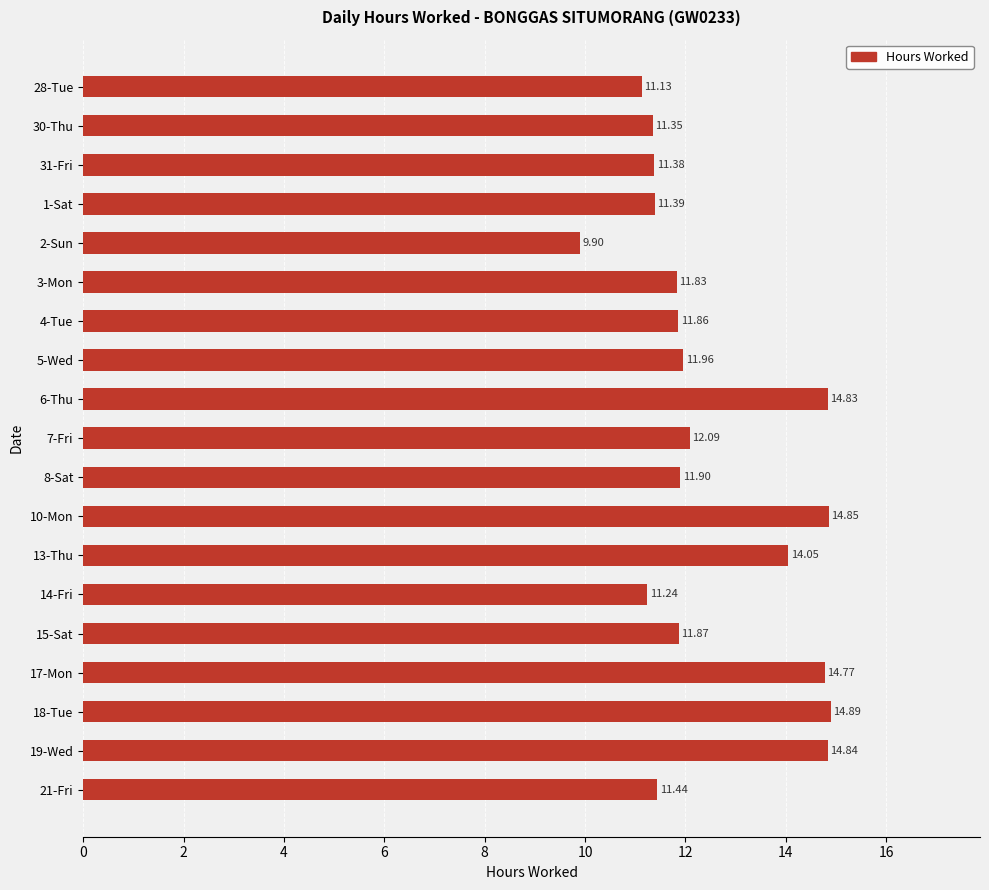

List the labels in order of value, smallest first.

2-Sun, 28-Tue, 14-Fri, 30-Thu, 31-Fri, 1-Sat, 21-Fri, 3-Mon, 4-Tue, 15-Sat, 8-Sat, 5-Wed, 7-Fri, 13-Thu, 17-Mon, 6-Thu, 19-Wed, 10-Mon, 18-Tue